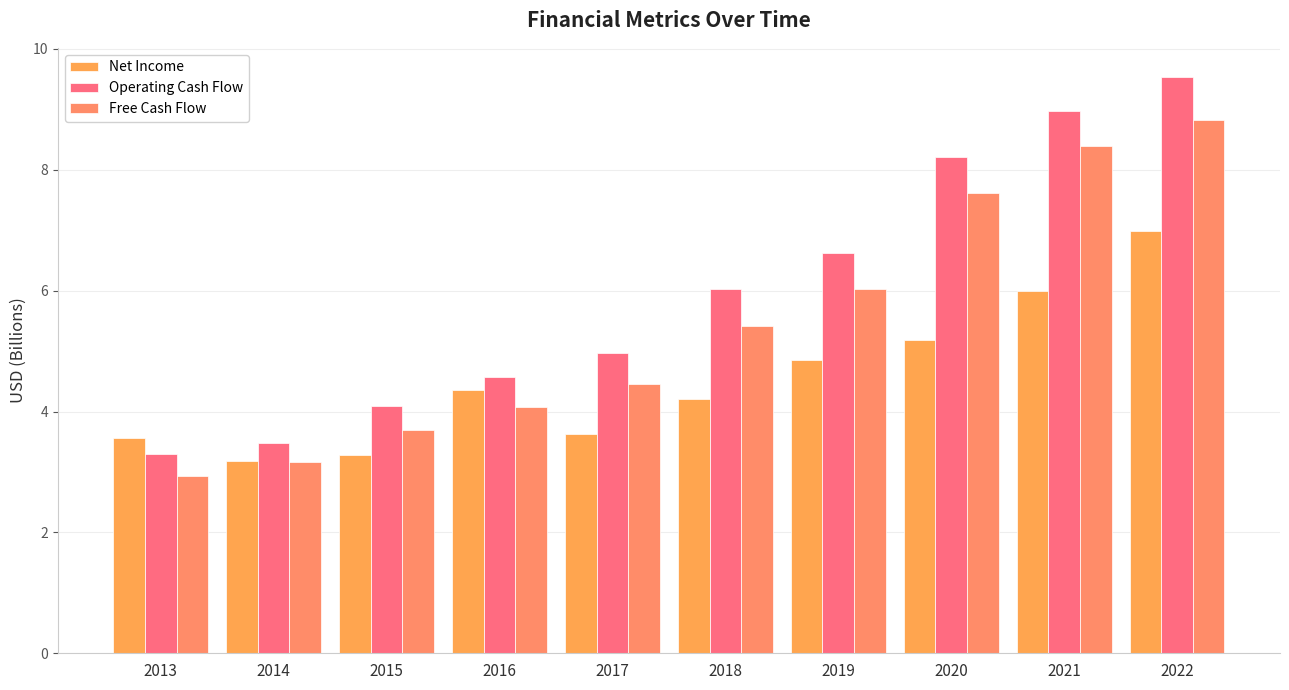

At which category is the sum across all series the highest?

2022